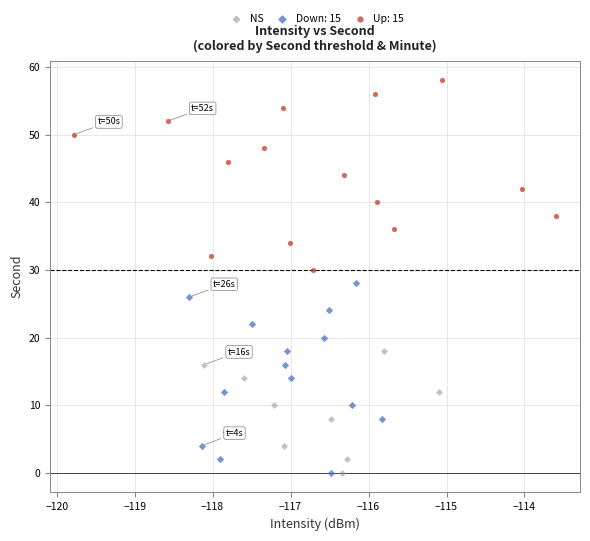

Which series reaches the maximum Y coordinate?

Up: 15